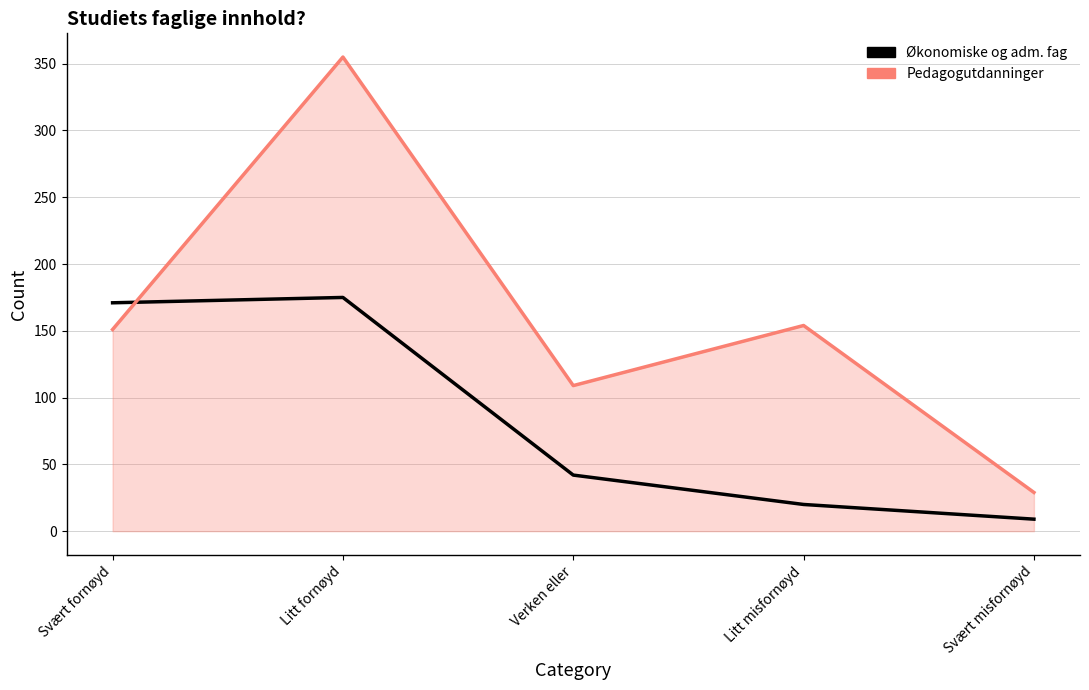

List the series in order of their peak value, highest first.

Pedagogutdanninger, Økonomiske og adm. fag